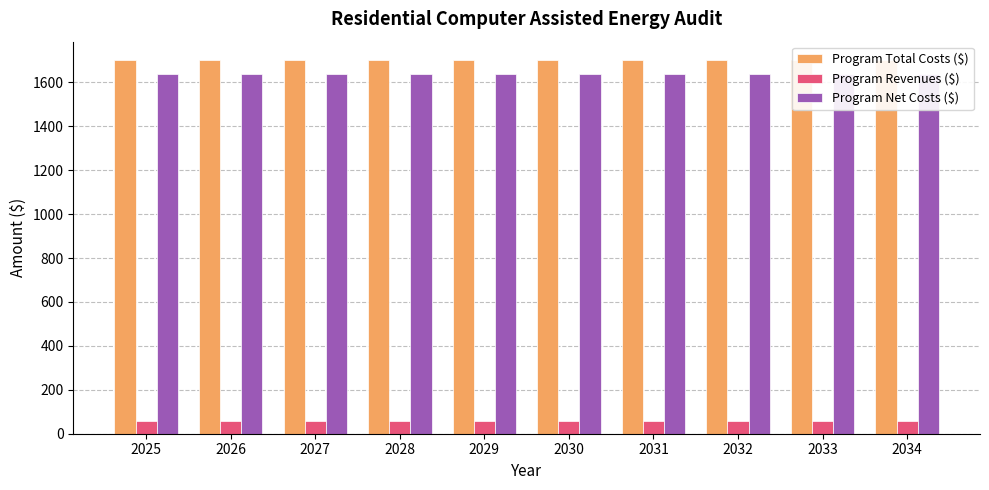

How many bars are there in each group?

3